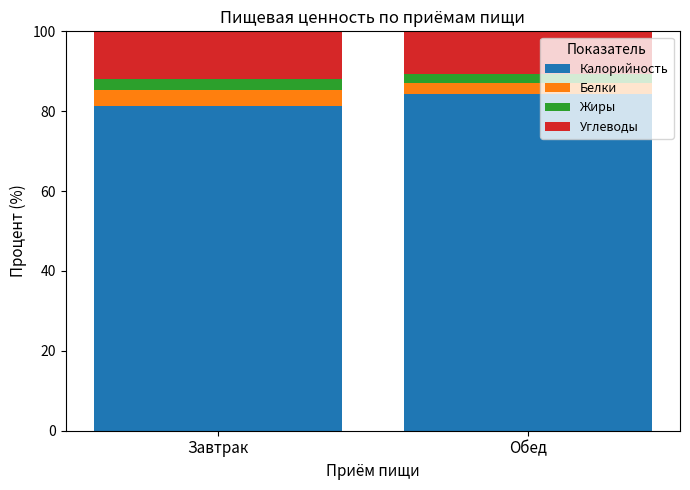

The Калорийность series shows 38.7 at Завтрак. True or false?

False